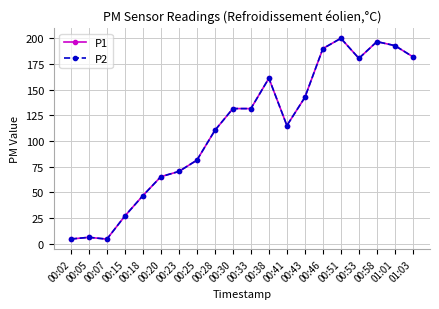

Does the chart have visible grid lines?

Yes